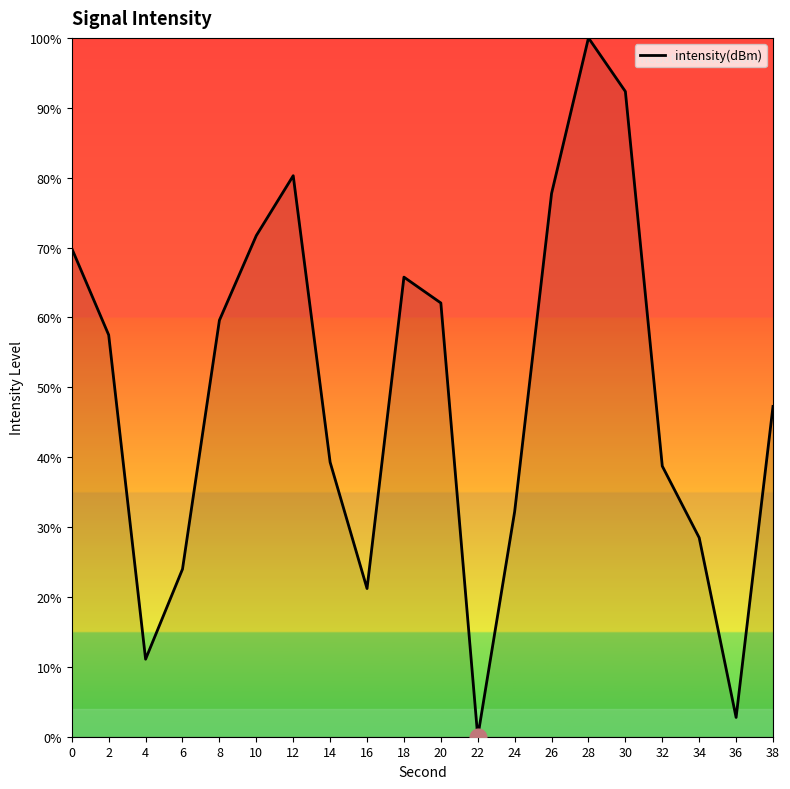

Where is the first local minimum?

4